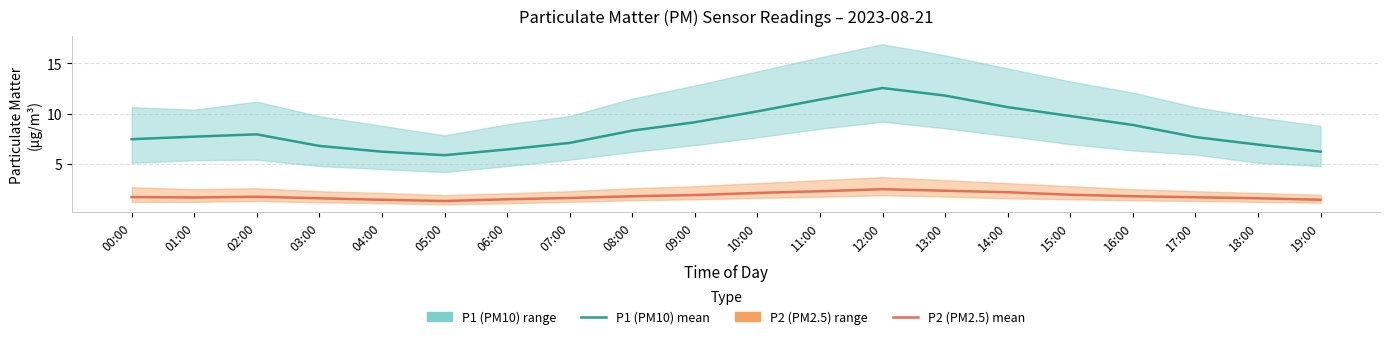

Reading left to right, list all the values displayed in this chart.

P1 (PM10) mean: 7.5	7.7	8.0	6.8	6.2	5.9	6.5	7.1	8.3	9.2	10.2	11.4	12.6	11.8	10.7	9.8	8.9	7.7	6.9	6.2
P2 (PM2.5) mean: 1.7	1.7	1.8	1.6	1.4	1.3	1.5	1.6	1.8	1.9	2.1	2.3	2.5	2.4	2.2	1.9	1.8	1.7	1.6	1.4